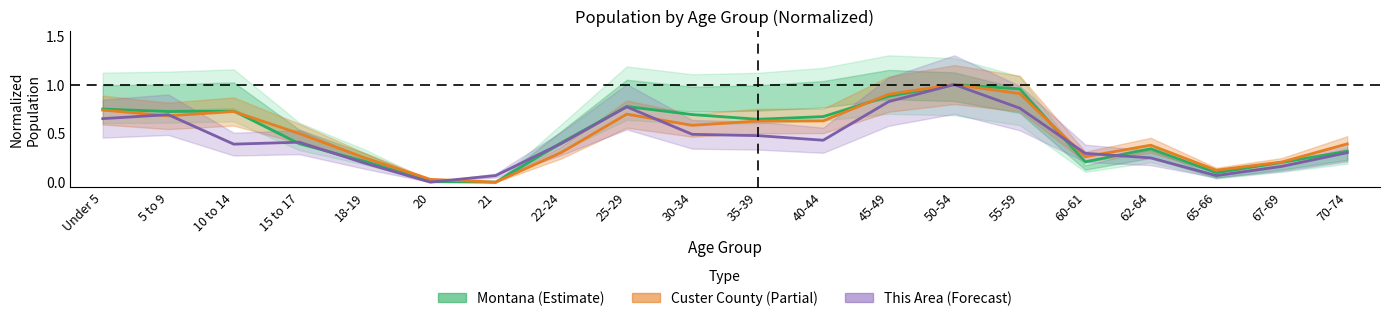

Reading left to right, extract all data points from this chart.

This Area: 0.7	0.7	0.4	0.4	0.2	0.0	0.1	0.4	0.8	0.5	0.5	0.4	0.8	1.0	0.8	0.3	0.2	0.1	0.2	0.3
Custer County: 0.7	0.7	0.7	0.5	0.2	0.0	0.0	0.3	0.7	0.6	0.6	0.6	0.9	1.0	0.9	0.3	0.4	0.1	0.2	0.4
Montana: 0.7	0.7	0.7	0.4	0.2	0.0	0.0	0.4	0.8	0.7	0.6	0.7	0.9	1.0	1.0	0.2	0.3	0.1	0.2	0.3